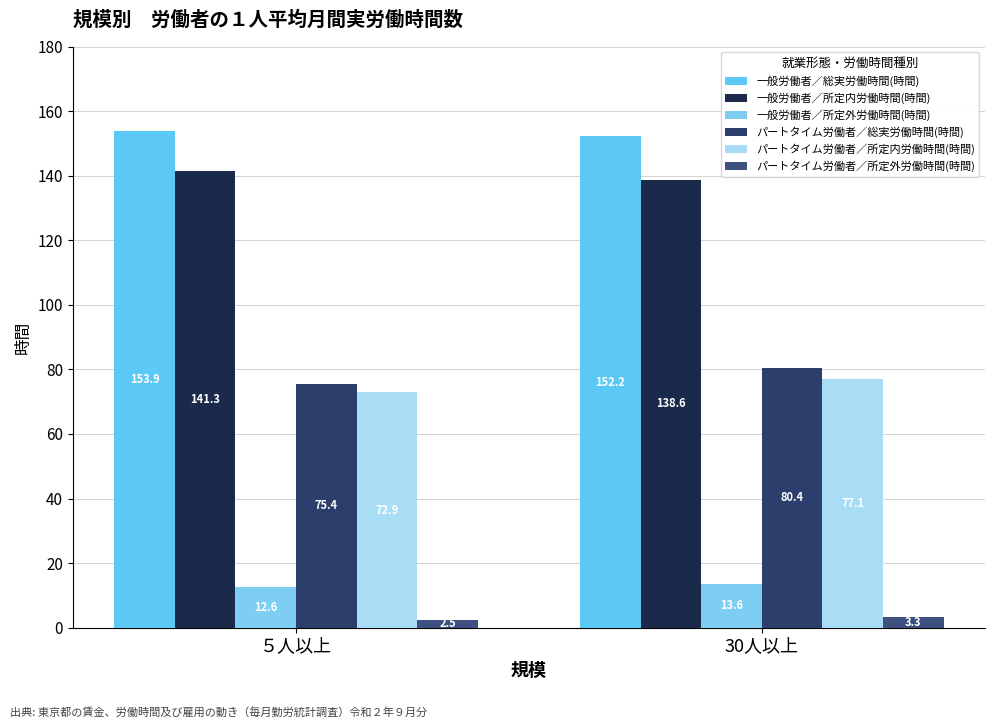

Read the パートタイム労働者／所定外労働時間(時間) value at ５人以上.

2.5